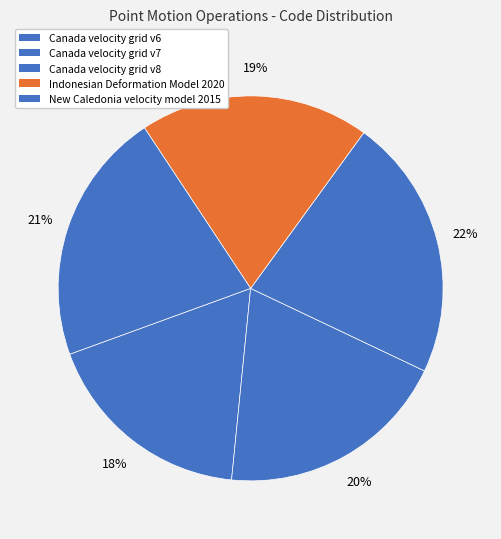

How many segments does this pie chart have?

5